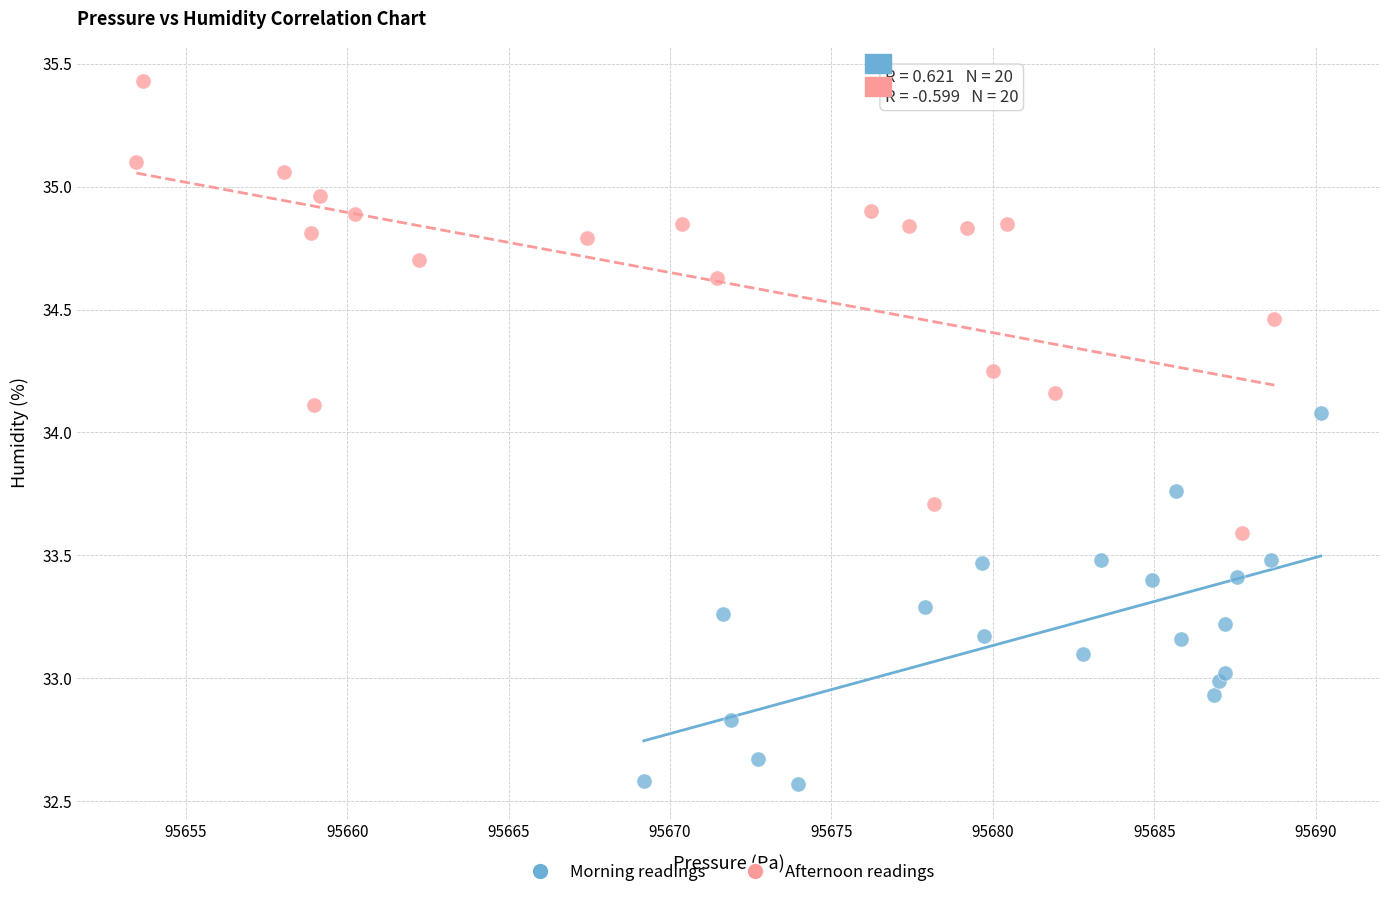

What are all the series names shown in the legend?

Morning readings, Afternoon readings